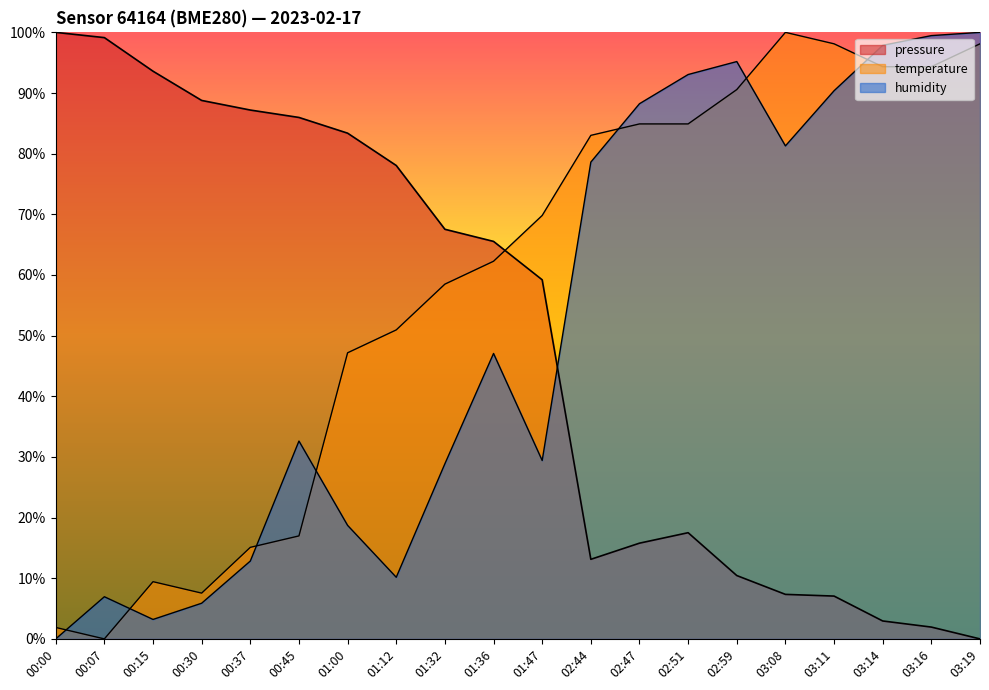

What is the sum of all temperature values?

1167.9